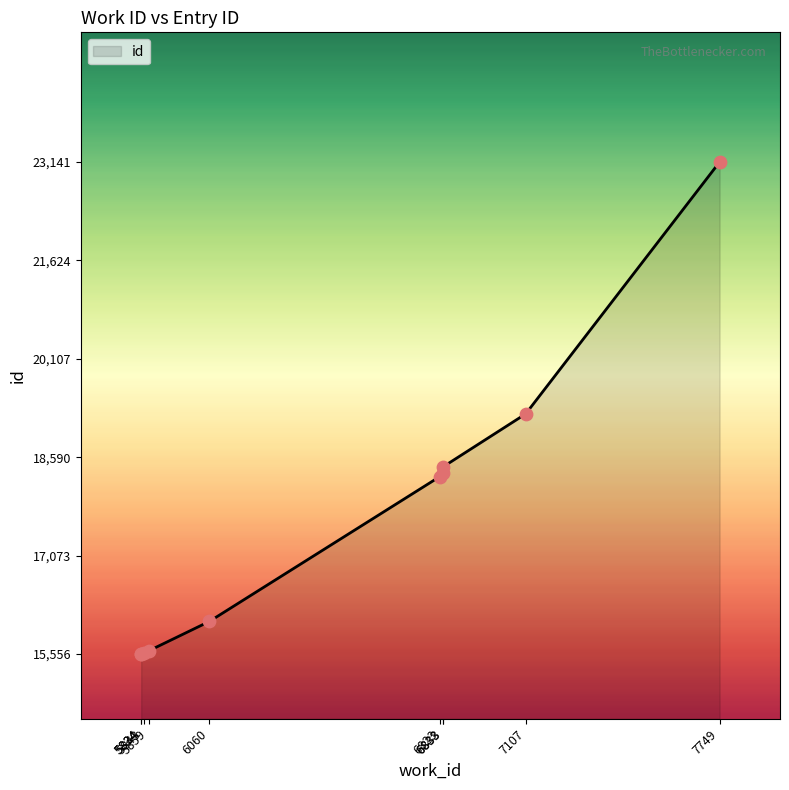

What is the change in value from 5859 to 6823?

+2688